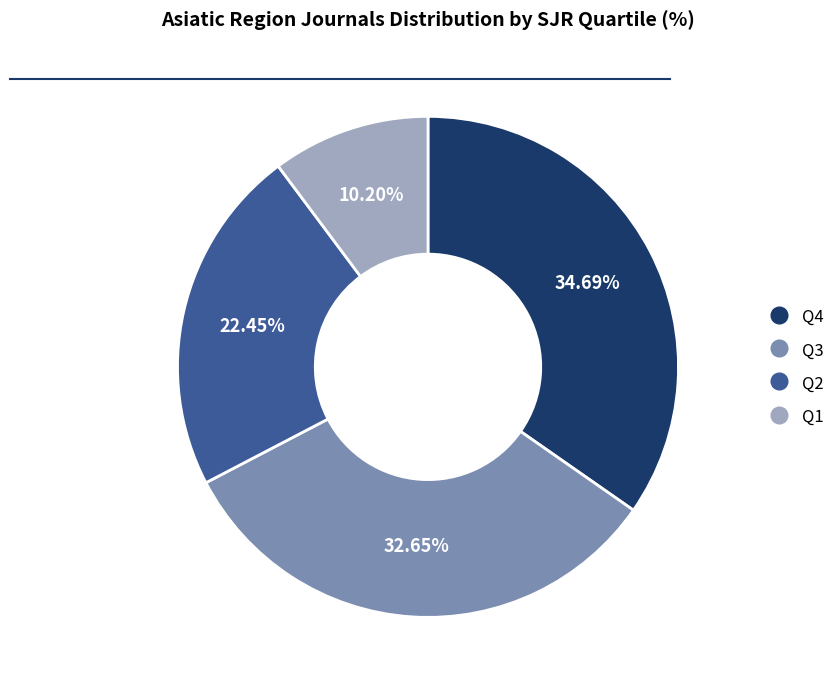

What is the smallest slice in the pie chart?

Q1